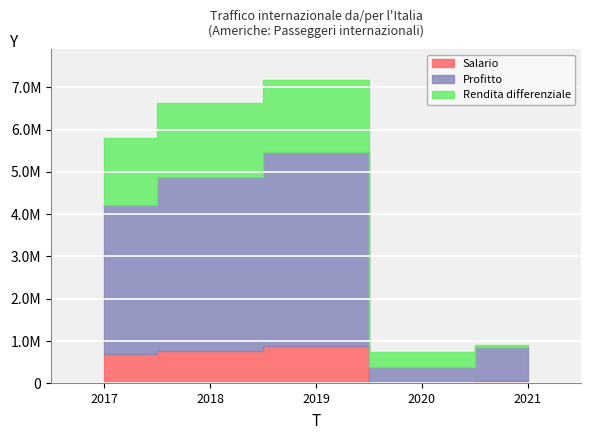

What is the total value across all series at 2017?

10709823